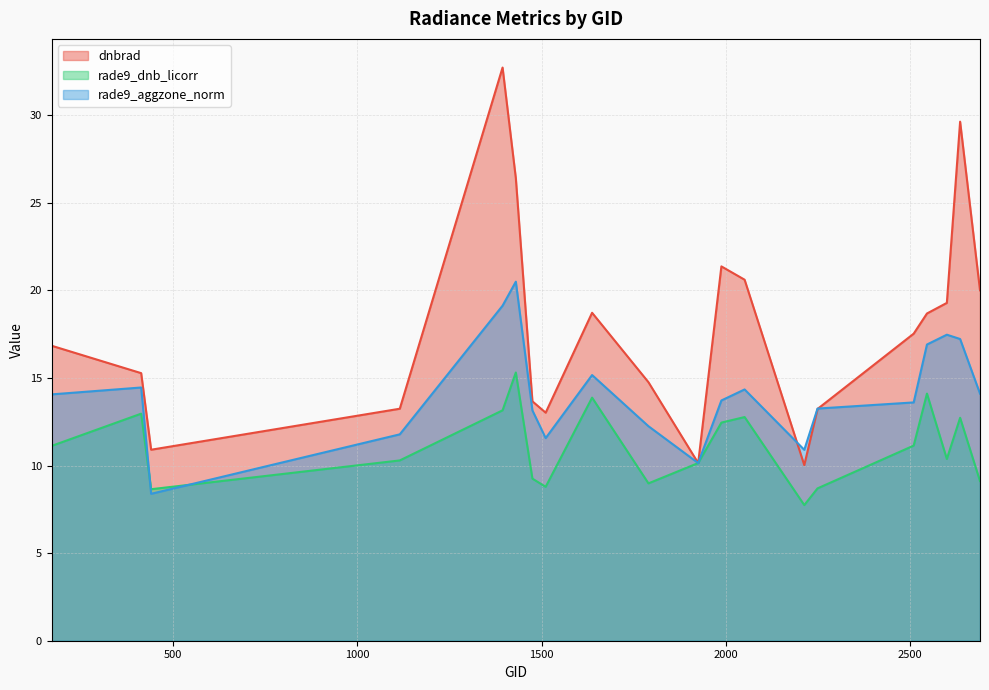

Which series has the largest total across all categories?

dnbrad